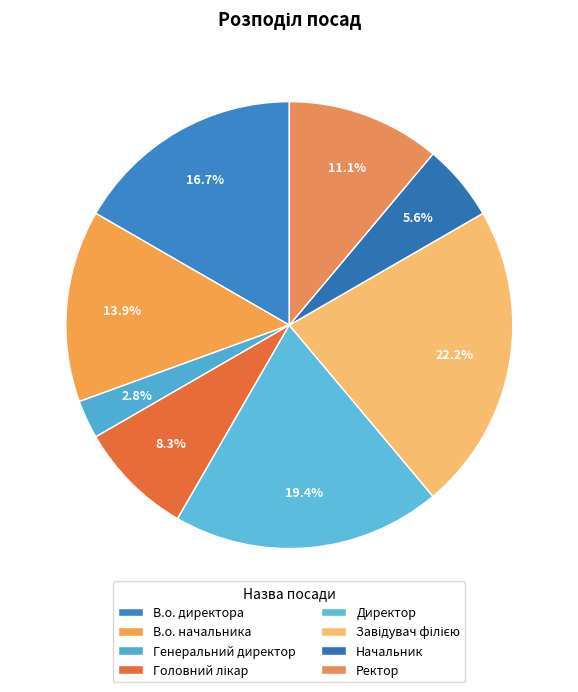

How many slices are in this pie chart?

8